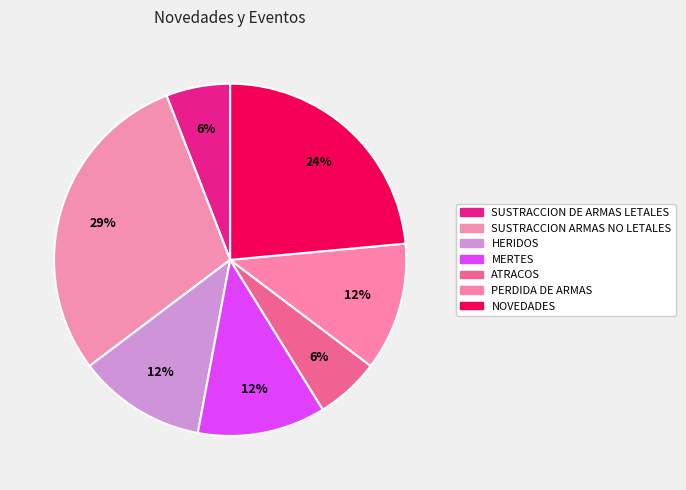

Between SUSTRACCION DE ARMAS LETALES and PERDIDA DE ARMAS, which is larger?

PERDIDA DE ARMAS